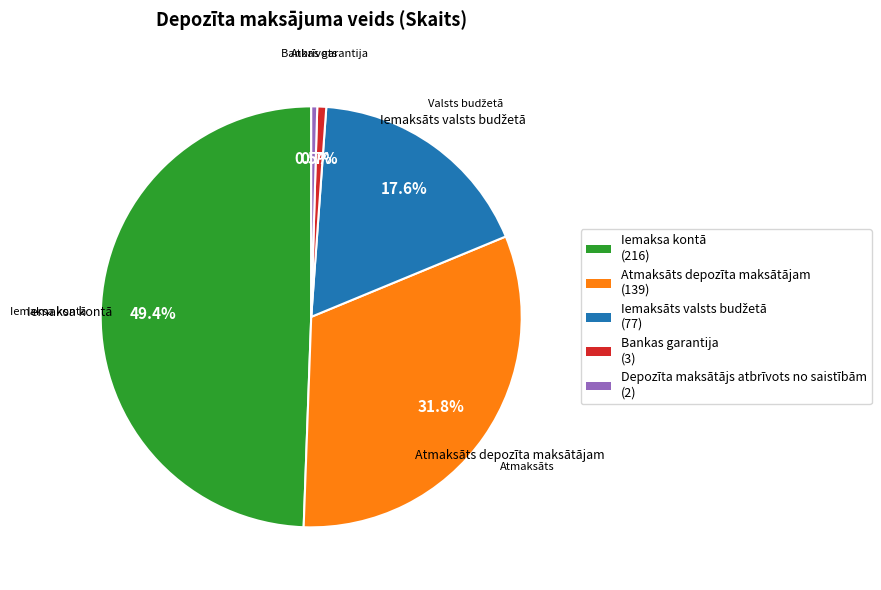

Between Bankas garantija (3) and Iemaksa kontā (216), which is larger?

Iemaksa kontā (216)